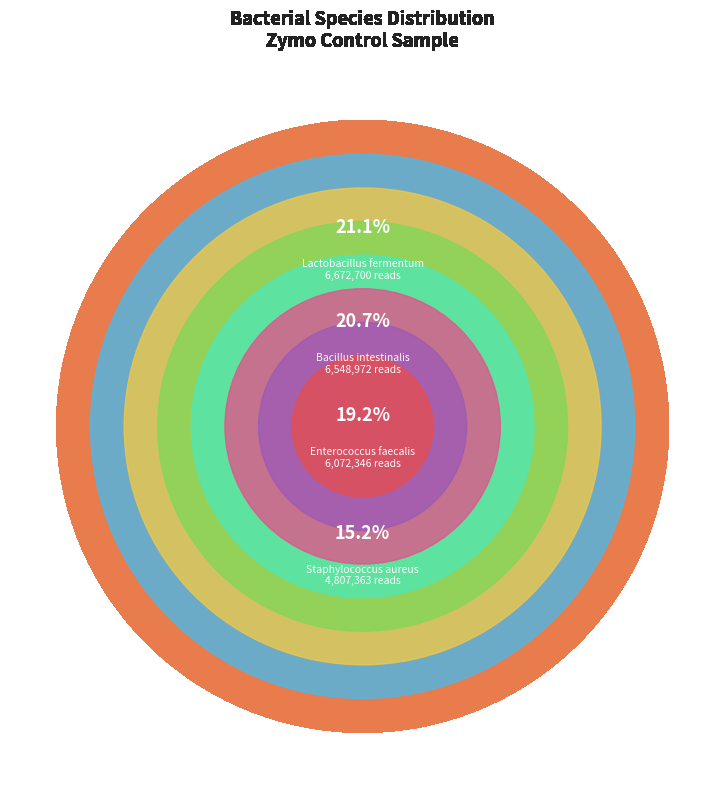

The Saccharomyces_cerevisiae slice represents 7% of the pie. True or false?

True